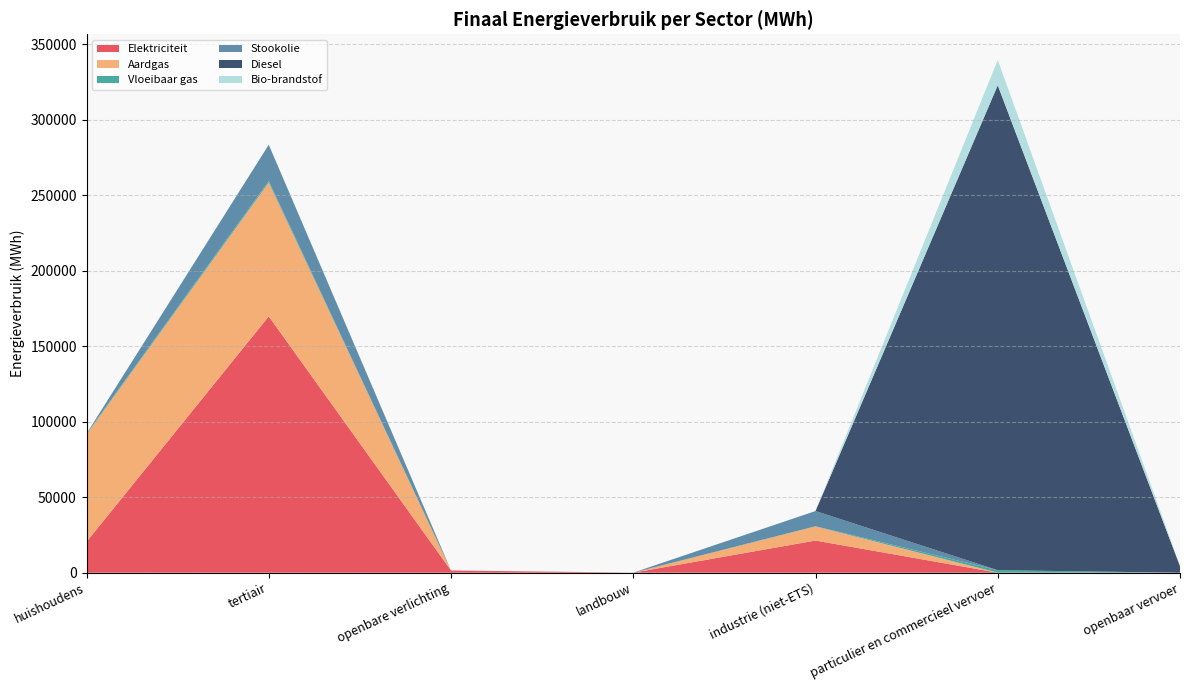

Reading left to right, list all the values displayed in this chart.

Elektriciteit: 20438.5	169809.6	1477.1	14.8	21300.9	8.8	0.0
Aardgas: 71106.3	88630.8	0.0	0.0	9340.7	23.3	0.0
Vloeibaar gas: 564.3	1063.0	0.0	0.1	150.2	1641.5	0.0
Stookolie: 0.0	24033.4	0.0	48.4	10064.2	0.0	0.0
Diesel: 0.0	0.0	0.0	0.0	0.0	321235.3	4301.5
Bio-brandstof: 0.0	0.0	0.0	0.0	0.0	16795.7	188.9